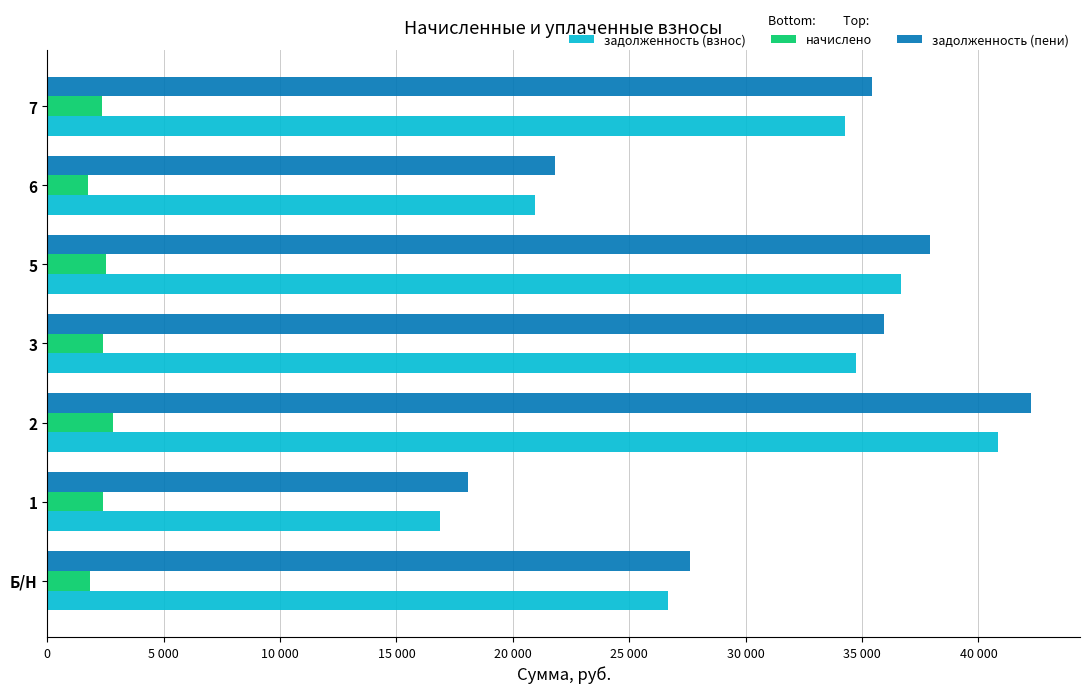

Which series has the largest total across all categories?

задолженность (пени)